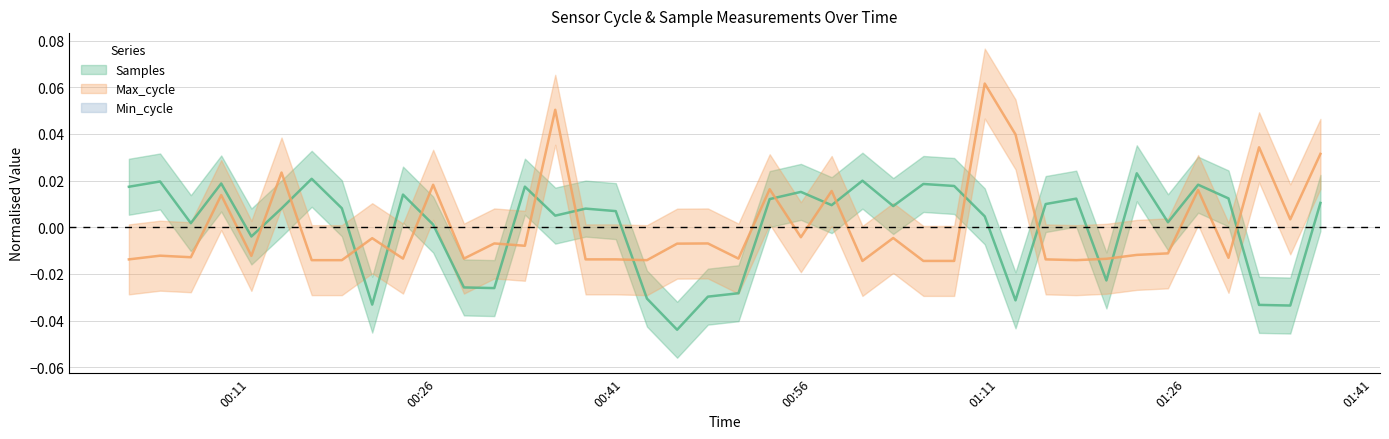

Is it true that Max_cycle equals 0.0 at 2022/11/01 01:27:00?

False